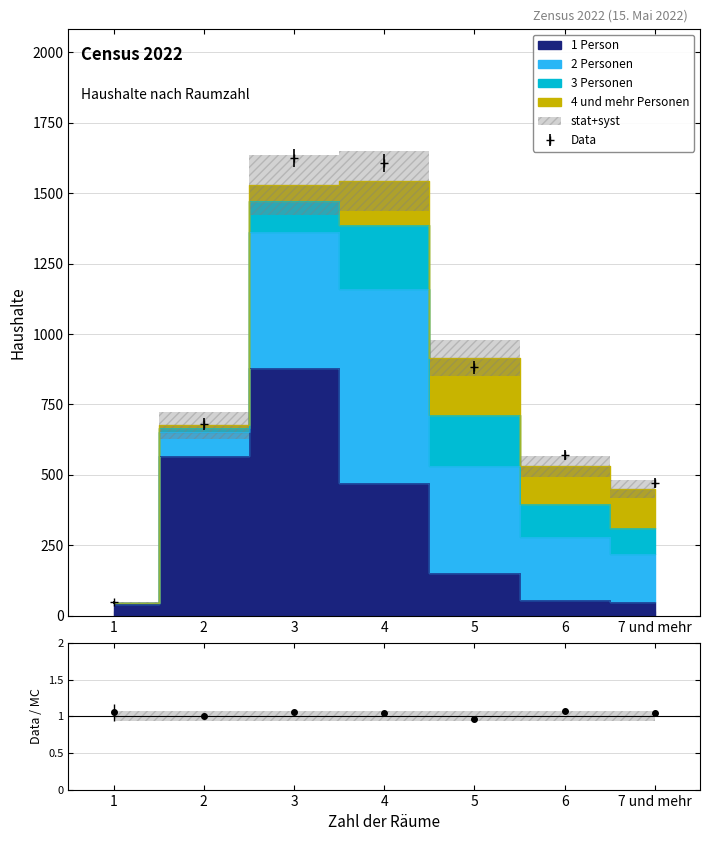

Reading left to right, list all the values displayed in this chart.

1 Person: 42	568	878	471	153	56	50
2 Personen: 3	85	485	690	380	224	168
3 Personen: 0	14	110	227	178	117	93
4 und mehr Personen: 0	9	56	155	205	133	139